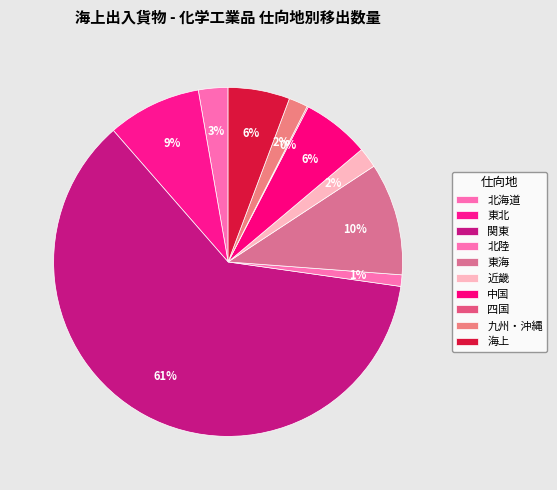

The 近畿 slice represents 2% of the pie. True or false?

True